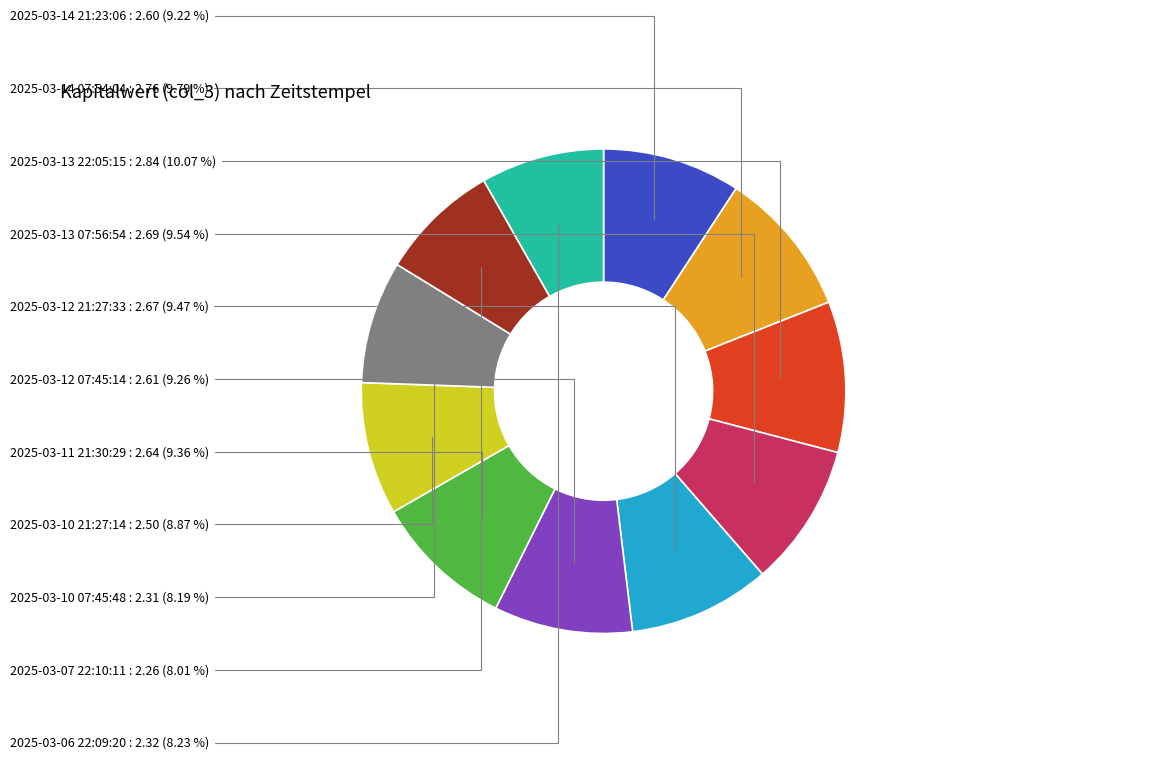

Does any single category account for the majority?

No